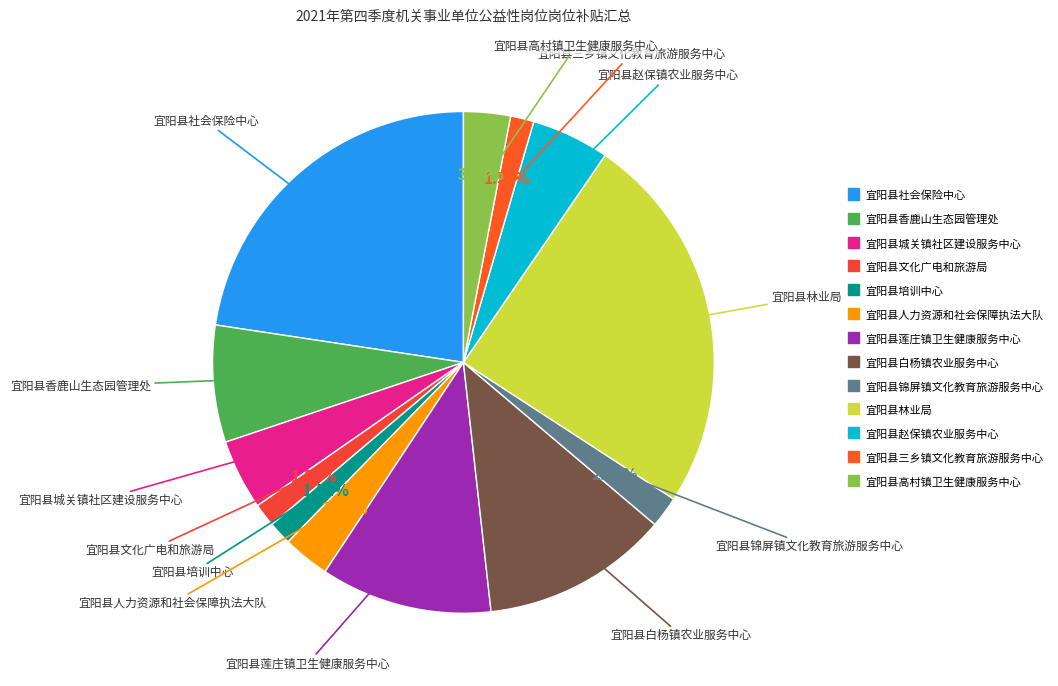

To the nearest percent, what is the difference between the largest and smallest slice percentages?

23%